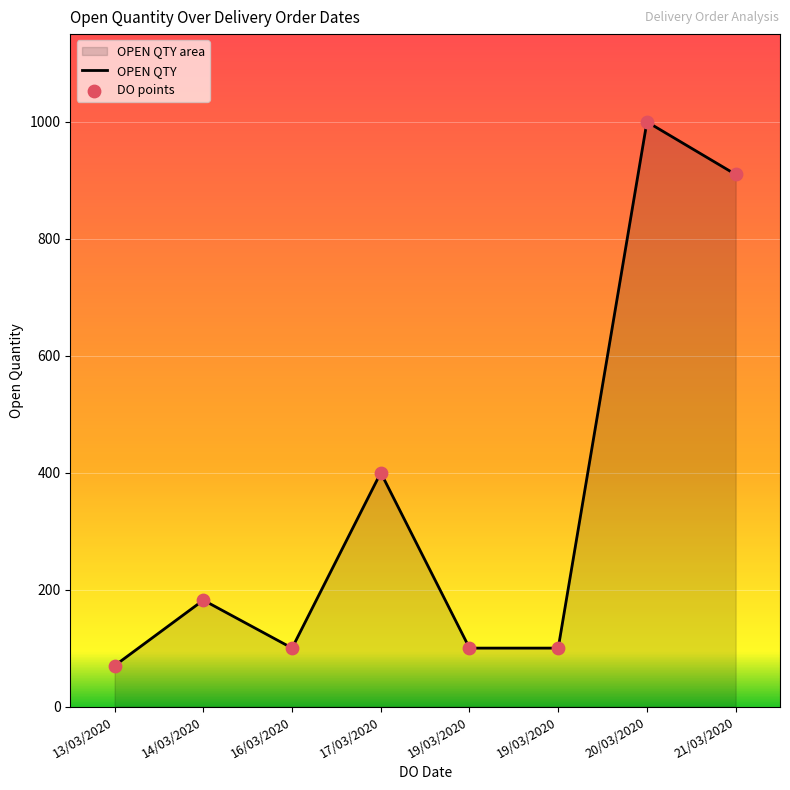

At which category is the sum across all series the highest?

20/03/2020